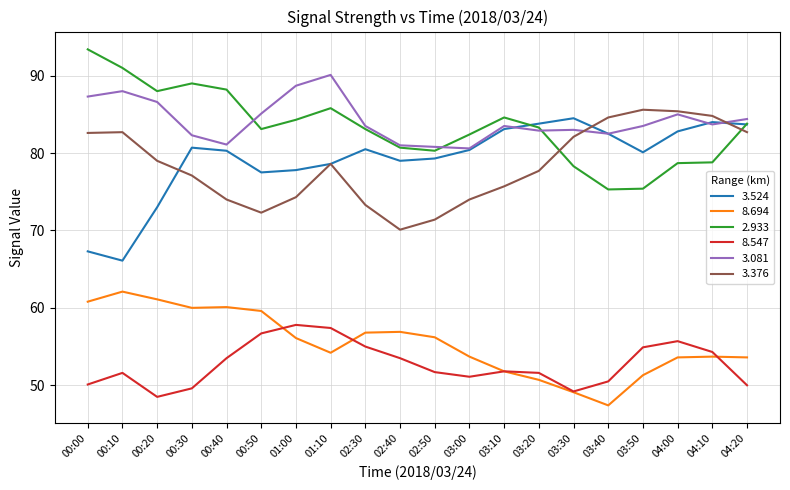

Which category has the highest value across all series?

00:00